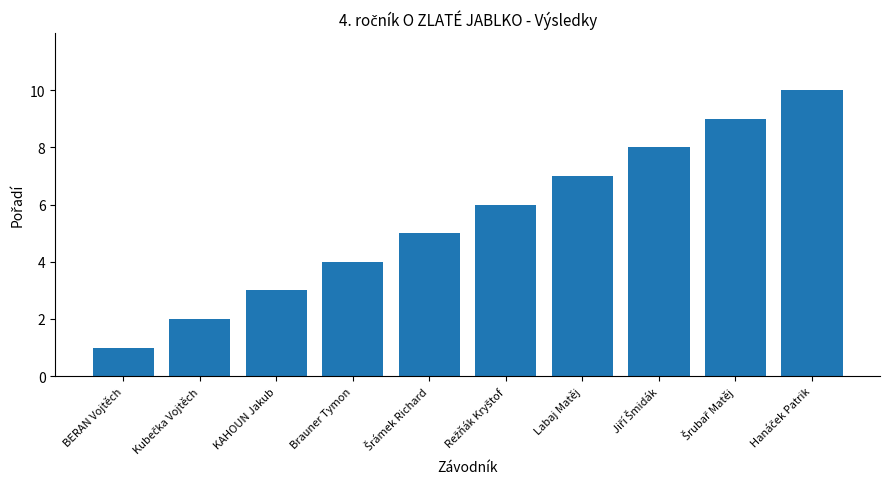

Count the number of data series in this chart.

1